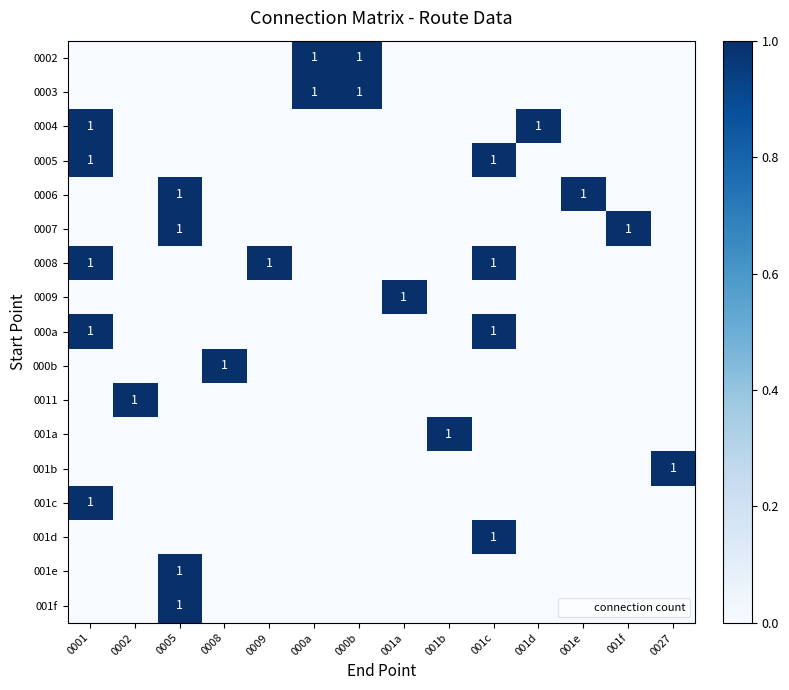

How many categories are shown in the chart?

14